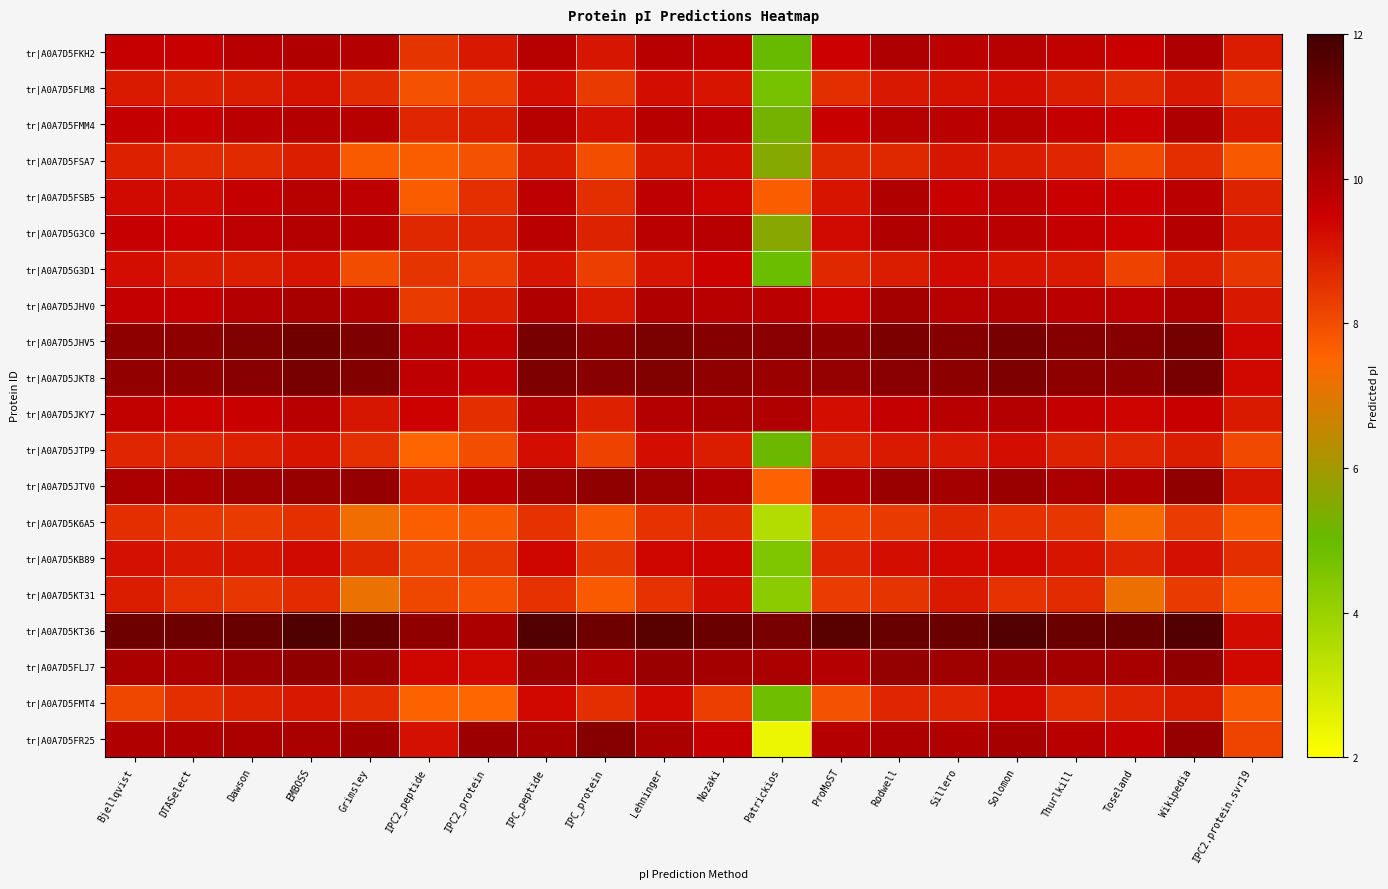

Reading right to left, extract all data points from this chart.

tr|A0A7D5FKH2: IPC2.protein.svr19=8.9	Wikipedia=10.0	Toseland=9.5	Thurlkill=9.7	Solomon=9.9	Sillero=9.8	Rodwell=10.0	ProMoST=9.5	Patrickios=5.0	Nozaki=9.7	Lehninger=9.8	IPC_protein=9.0	IPC_peptide=9.9	IPC2_protein=9.0	IPC2_peptide=8.4	Grimsley=9.9	EMBOSS=10.0	Dawson=9.8	DTASelect=9.6	Bjellqvist=9.6
tr|A0A7D5FLM8: IPC2.protein.svr19=8.3	Wikipedia=9.0	Toseland=8.6	Thurlkill=8.9	Solomon=9.2	Sillero=9.1	Rodwell=9.0	ProMoST=8.6	Patrickios=4.7	Nozaki=9.1	Lehninger=9.2	IPC_protein=8.3	IPC_peptide=9.2	IPC2_protein=8.2	IPC2_peptide=7.9	Grimsley=8.6	EMBOSS=9.1	Dawson=8.9	DTASelect=8.8	Bjellqvist=9.0
tr|A0A7D5FMM4: IPC2.protein.svr19=9.0	Wikipedia=10.0	Toseland=9.5	Thurlkill=9.6	Solomon=9.9	Sillero=9.8	Rodwell=9.9	ProMoST=9.5	Patrickios=5.3	Nozaki=9.7	Lehninger=9.8	IPC_protein=9.2	IPC_peptide=9.9	IPC2_protein=8.9	IPC2_peptide=8.8	Grimsley=9.9	EMBOSS=9.9	Dawson=9.8	DTASelect=9.6	Bjellqvist=9.6
tr|A0A7D5FSA7: IPC2.protein.svr19=7.8	Wikipedia=8.6	Toseland=8.0	Thurlkill=8.8	Solomon=8.9	Sillero=9.0	Rodwell=8.7	ProMoST=8.7	Patrickios=5.5	Nozaki=9.2	Lehninger=9.0	IPC_protein=8.0	IPC_peptide=8.9	IPC2_protein=7.9	IPC2_peptide=7.7	Grimsley=7.7	EMBOSS=8.9	Dawson=8.7	DTASelect=8.6	Bjellqvist=8.8
tr|A0A7D5FSB5: IPC2.protein.svr19=8.8	Wikipedia=9.8	Toseland=9.5	Thurlkill=9.5	Solomon=9.7	Sillero=9.6	Rodwell=10.0	ProMoST=9.1	Patrickios=7.7	Nozaki=9.4	Lehninger=9.7	IPC_protein=8.6	IPC_peptide=9.7	IPC2_protein=8.6	IPC2_peptide=7.7	Grimsley=9.7	EMBOSS=9.9	Dawson=9.6	DTASelect=9.3	Bjellqvist=9.3
tr|A0A7D5G3C0: IPC2.protein.svr19=9.0	Wikipedia=9.9	Toseland=9.5	Thurlkill=9.6	Solomon=9.8	Sillero=9.8	Rodwell=10.0	ProMoST=9.3	Patrickios=5.6	Nozaki=9.8	Lehninger=9.8	IPC_protein=8.8	IPC_peptide=9.8	IPC2_protein=8.8	IPC2_peptide=8.7	Grimsley=9.8	EMBOSS=9.9	Dawson=9.8	DTASelect=9.5	Bjellqvist=9.6
tr|A0A7D5G3D1: IPC2.protein.svr19=8.4	Wikipedia=8.9	Toseland=8.2	Thurlkill=9.0	Solomon=9.1	Sillero=9.3	Rodwell=8.9	ProMoST=8.7	Patrickios=4.9	Nozaki=9.4	Lehninger=9.1	IPC_protein=8.3	IPC_peptide=9.1	IPC2_protein=8.3	IPC2_peptide=8.5	Grimsley=8.0	EMBOSS=9.1	Dawson=8.9	DTASelect=8.9	Bjellqvist=9.2
tr|A0A7D5JHV0: IPC2.protein.svr19=9.0	Wikipedia=10.1	Toseland=9.7	Thurlkill=9.8	Solomon=10.0	Sillero=9.9	Rodwell=10.2	ProMoST=9.4	Patrickios=9.8	Nozaki=9.8	Lehninger=10.0	IPC_protein=9.0	IPC_peptide=10.0	IPC2_protein=8.9	IPC2_peptide=8.3	Grimsley=10.0	EMBOSS=10.1	Dawson=9.9	DTASelect=9.6	Bjellqvist=9.6
tr|A0A7D5JHV5: IPC2.protein.svr19=9.3	Wikipedia=11.1	Toseland=10.8	Thurlkill=10.8	Solomon=11.0	Sillero=10.8	Rodwell=10.9	ProMoST=10.6	Patrickios=10.7	Nozaki=10.8	Lehninger=11.0	IPC_protein=10.7	IPC_peptide=11.0	IPC2_protein=9.7	IPC2_peptide=9.9	Grimsley=10.9	EMBOSS=11.2	Dawson=10.8	DTASelect=10.6	Bjellqvist=10.6
tr|A0A7D5JKT8: IPC2.protein.svr19=9.3	Wikipedia=11.0	Toseland=10.6	Thurlkill=10.6	Solomon=10.9	Sillero=10.7	Rodwell=10.7	ProMoST=10.5	Patrickios=10.4	Nozaki=10.6	Lehninger=10.8	IPC_protein=10.7	IPC_peptide=10.9	IPC2_protein=9.6	IPC2_peptide=9.7	Grimsley=10.8	EMBOSS=11.0	Dawson=10.7	DTASelect=10.5	Bjellqvist=10.5
tr|A0A7D5JKY7: IPC2.protein.svr19=9.0	Wikipedia=9.6	Toseland=9.4	Thurlkill=9.6	Solomon=9.9	Sillero=9.8	Rodwell=9.6	ProMoST=9.2	Patrickios=10.0	Nozaki=10.1	Lehninger=9.9	IPC_protein=8.9	IPC_peptide=9.9	IPC2_protein=8.6	IPC2_peptide=9.5	Grimsley=9.0	EMBOSS=9.8	Dawson=9.5	DTASelect=9.4	Bjellqvist=9.7
tr|A0A7D5JTP9: IPC2.protein.svr19=8.0	Wikipedia=8.9	Toseland=8.7	Thurlkill=8.8	Solomon=9.2	Sillero=9.0	Rodwell=9.0	ProMoST=8.8	Patrickios=5.1	Nozaki=8.9	Lehninger=9.2	IPC_protein=8.2	IPC_peptide=9.2	IPC2_protein=8.0	IPC2_peptide=7.5	Grimsley=8.6	EMBOSS=9.1	Dawson=8.9	DTASelect=8.7	Bjellqvist=8.8
tr|A0A7D5JTV0: IPC2.protein.svr19=9.0	Wikipedia=10.6	Toseland=10.0	Thurlkill=10.1	Solomon=10.4	Sillero=10.2	Rodwell=10.4	ProMoST=10.0	Patrickios=7.6	Nozaki=9.9	Lehninger=10.3	IPC_protein=10.6	IPC_peptide=10.3	IPC2_protein=9.8	IPC2_peptide=9.1	Grimsley=10.4	EMBOSS=10.4	Dawson=10.3	DTASelect=10.1	Bjellqvist=10.1
tr|A0A7D5K6A5: IPC2.protein.svr19=7.7	Wikipedia=8.3	Toseland=7.4	Thurlkill=8.4	Solomon=8.5	Sillero=8.7	Rodwell=8.3	ProMoST=8.2	Patrickios=3.5	Nozaki=8.7	Lehninger=8.5	IPC_protein=7.8	IPC_peptide=8.5	IPC2_protein=7.8	IPC2_peptide=7.6	Grimsley=7.3	EMBOSS=8.6	Dawson=8.3	DTASelect=8.4	Bjellqvist=8.6
tr|A0A7D5KB89: IPC2.protein.svr19=8.6	Wikipedia=9.2	Toseland=8.8	Thurlkill=9.1	Solomon=9.4	Sillero=9.3	Rodwell=9.2	ProMoST=8.8	Patrickios=4.5	Nozaki=9.4	Lehninger=9.4	IPC_protein=8.4	IPC_peptide=9.4	IPC2_protein=8.4	IPC2_peptide=8.2	Grimsley=8.7	EMBOSS=9.3	Dawson=9.1	DTASelect=9.0	Bjellqvist=9.2
tr|A0A7D5KT31: IPC2.protein.svr19=7.8	Wikipedia=8.3	Toseland=7.2	Thurlkill=8.6	Solomon=8.5	Sillero=9.0	Rodwell=8.5	ProMoST=8.3	Patrickios=4.3	Nozaki=9.2	Lehninger=8.5	IPC_protein=7.7	IPC_peptide=8.5	IPC2_protein=7.9	IPC2_peptide=8.1	Grimsley=7.2	EMBOSS=8.6	Dawson=8.4	DTASelect=8.6	Bjellqvist=8.9
tr|A0A7D5KT36: IPC2.protein.svr19=9.2	Wikipedia=11.7	Toseland=11.3	Thurlkill=11.3	Solomon=11.7	Sillero=11.3	Rodwell=11.3	ProMoST=11.6	Patrickios=11.0	Nozaki=11.3	Lehninger=11.6	IPC_protein=11.2	IPC_peptide=11.7	IPC2_protein=10.1	IPC2_peptide=10.6	Grimsley=11.4	EMBOSS=11.8	Dawson=11.3	DTASelect=11.2	Bjellqvist=11.2
tr|A0A7D5FLJ7: IPC2.protein.svr19=9.3	Wikipedia=10.6	Toseland=10.1	Thurlkill=10.2	Solomon=10.4	Sillero=10.3	Rodwell=10.5	ProMoST=9.9	Patrickios=10.1	Nozaki=10.2	Lehninger=10.4	IPC_protein=10.0	IPC_peptide=10.4	IPC2_protein=9.3	IPC2_peptide=9.4	Grimsley=10.4	EMBOSS=10.6	Dawson=10.3	DTASelect=10.1	Bjellqvist=10.1
tr|A0A7D5FMT4: IPC2.protein.svr19=7.8	Wikipedia=8.9	Toseland=8.8	Thurlkill=8.6	Solomon=9.3	Sillero=8.7	Rodwell=8.7	ProMoST=7.9	Patrickios=4.9	Nozaki=8.3	Lehninger=9.3	IPC_protein=8.6	IPC_peptide=9.3	IPC2_protein=7.5	IPC2_peptide=7.6	Grimsley=8.6	EMBOSS=9.0	Dawson=8.8	DTASelect=8.6	Bjellqvist=8.1
tr|A0A7D5FR25: IPC2.protein.svr19=8.1	Wikipedia=10.5	Toseland=9.6	Thurlkill=9.8	Solomon=10.2	Sillero=10.0	Rodwell=10.0	ProMoST=9.9	Patrickios=2.4	Nozaki=9.6	Lehninger=10.1	IPC_protein=10.8	IPC_peptide=10.2	IPC2_protein=10.3	IPC2_peptide=9.2	Grimsley=10.3	EMBOSS=10.1	Dawson=10.1	DTASelect=10.0	Bjellqvist=10.0